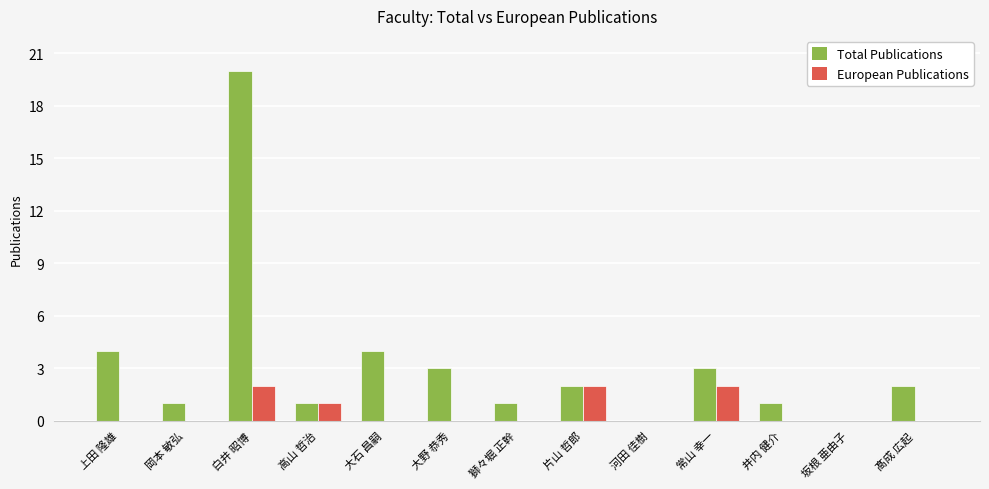

How many distinct data groups are displayed?

2